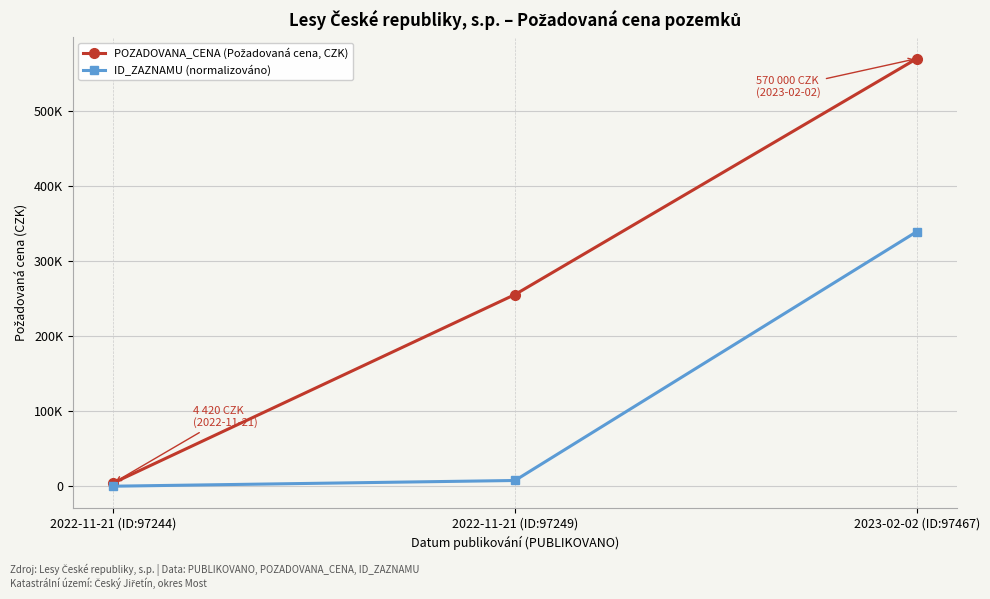

The value of ID_ZAZNAMU (normalizováno) at 2022-11-21 (ID:97244) is 221.0. True or false?

True